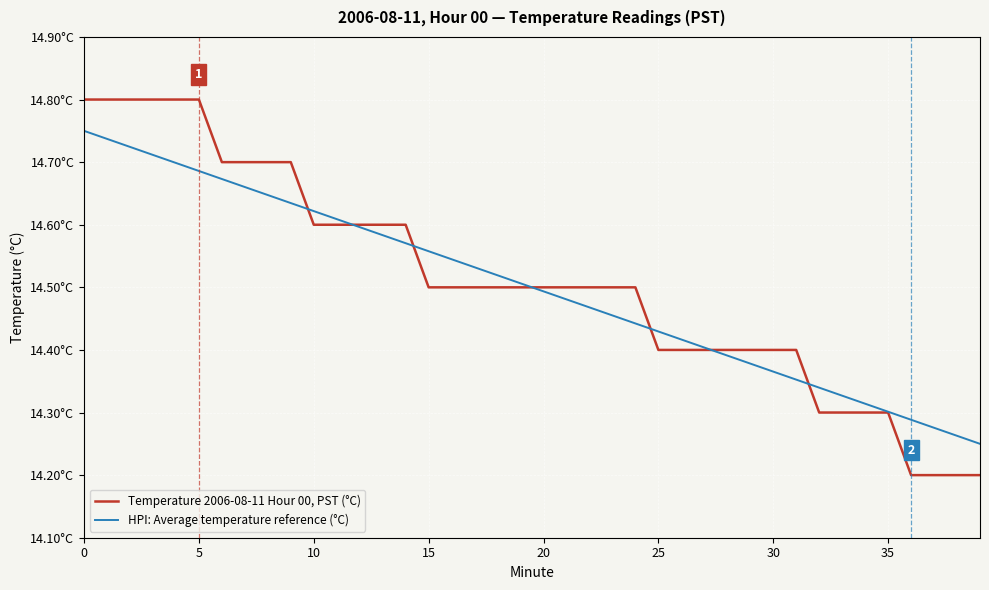

Does the chart have visible grid lines?

Yes